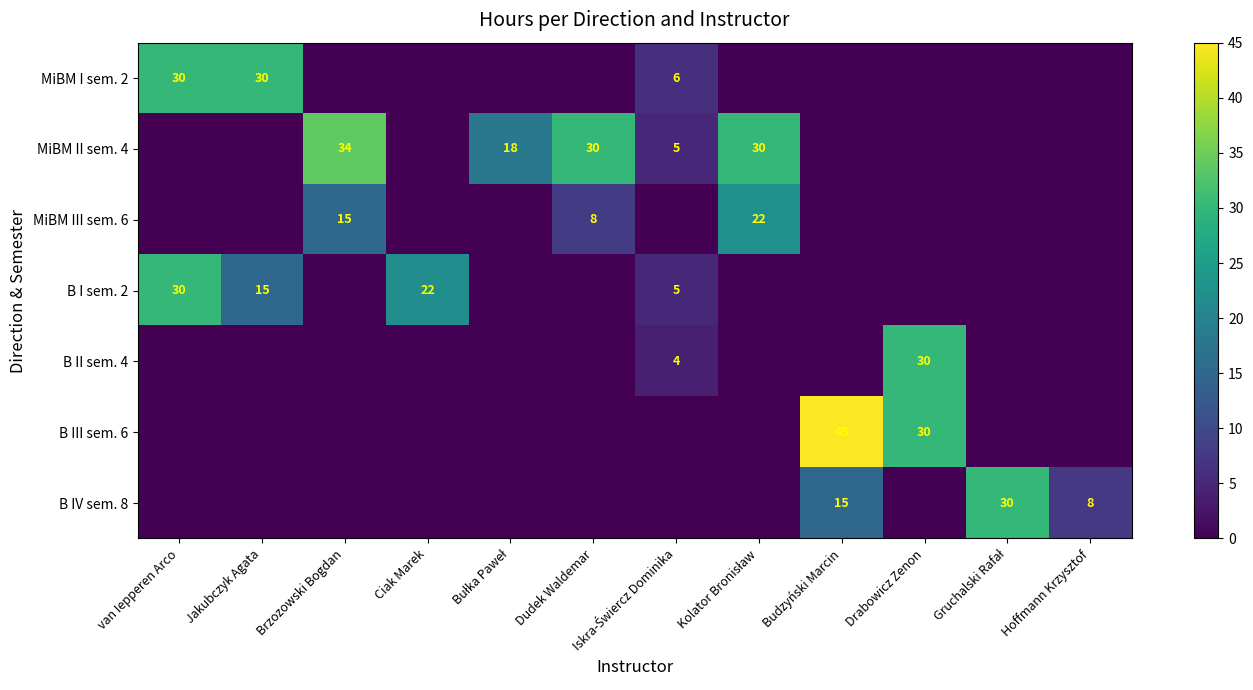

What is the total value across all series at Jakubczyk Agata?

45.0